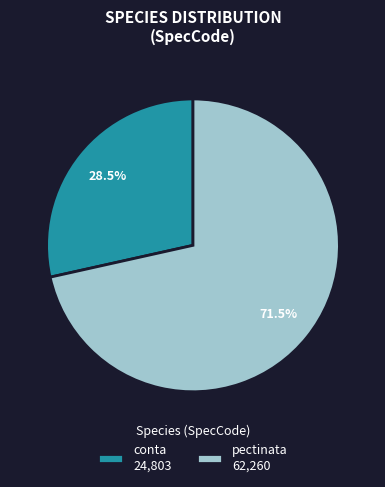

To the nearest percent, what is the difference between the conta and pectinata slice percentages?

43%